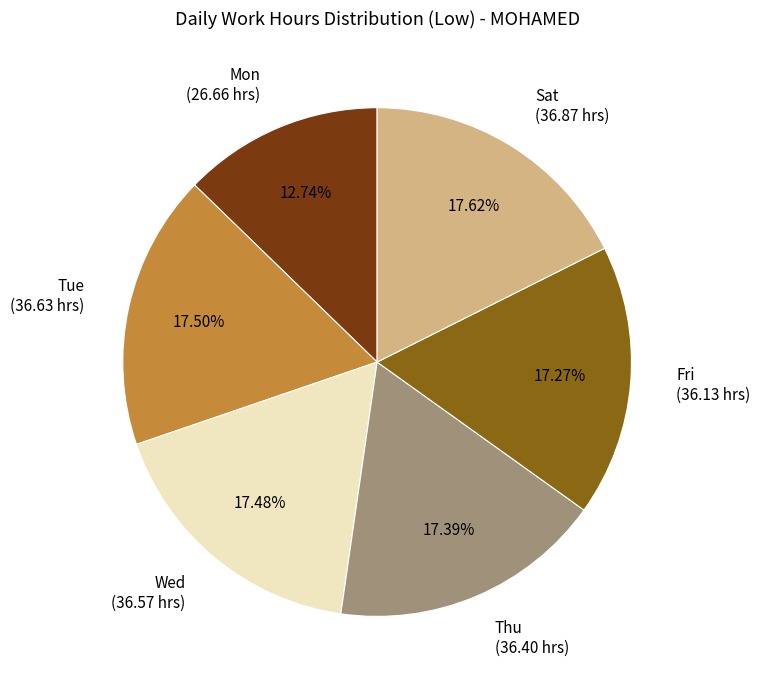

What is the ratio of the value at Mon (26.66 hrs) to the value at Tue (36.63 hrs)?

0.7